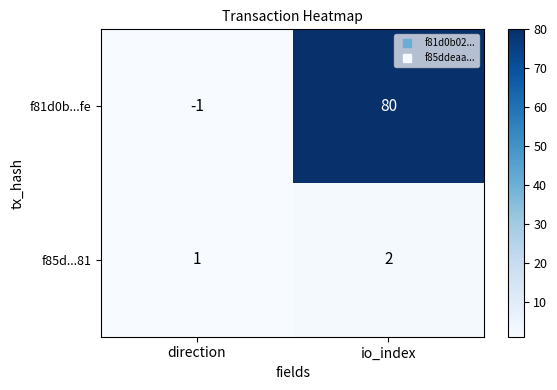

The f81d0b...fe series shows -1 at direction. True or false?

True